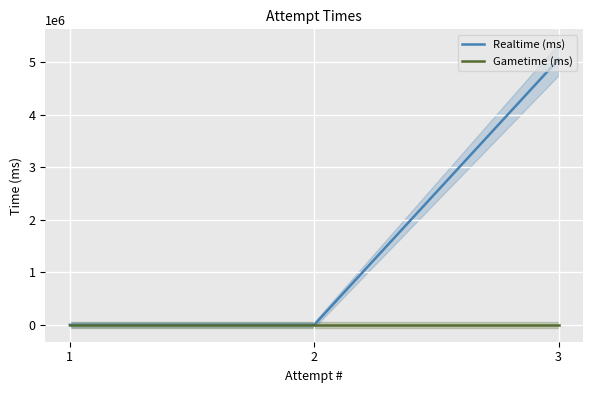

Between 3 and 1, which series saw the biggest shift?

Realtime (ms)